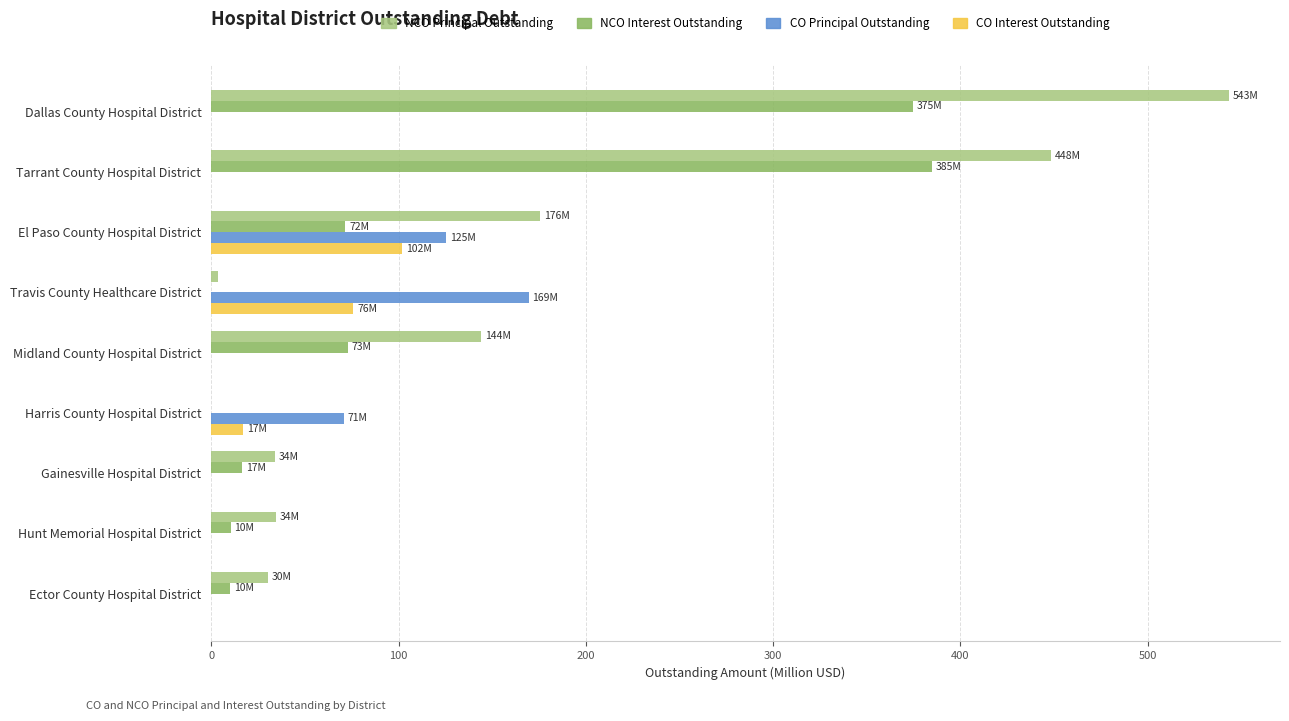

Is the value of NCO Interest Outstanding at El Paso County Hospital District greater than the value of CO Interest Outstanding at Tarrant County Hospital District?

Yes